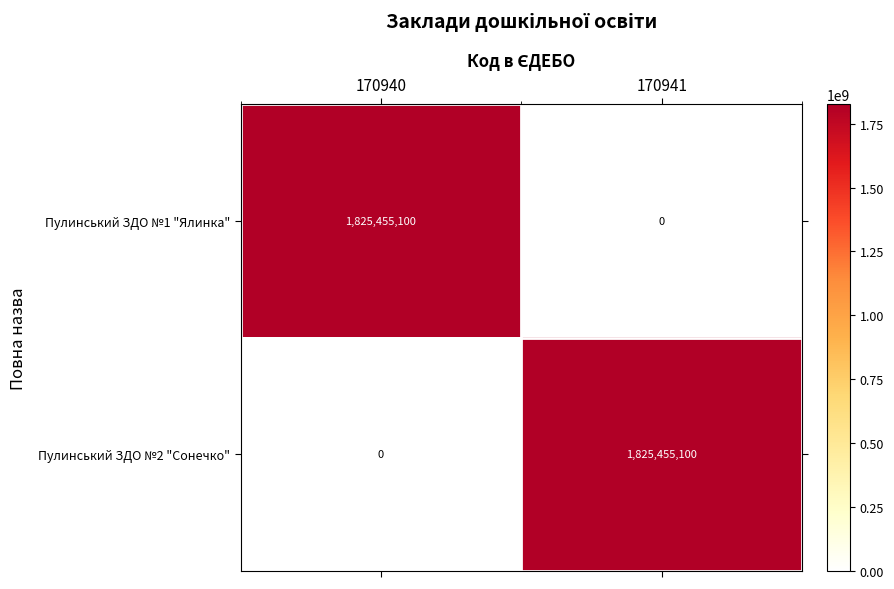

Is the value of Пулинський ЗДО №1 "Ялинка" at 170940 greater than the value of Пулинський ЗДО №2 "Сонечко" at 170940?

Yes